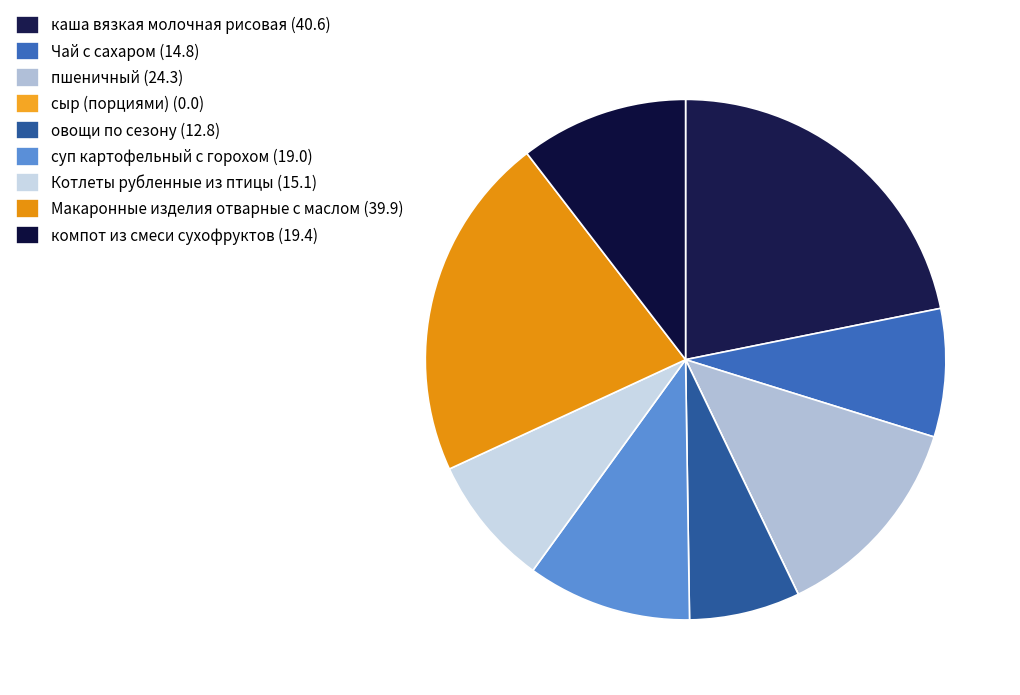

Which slice is the largest?

каша вязкая молочная рисовая